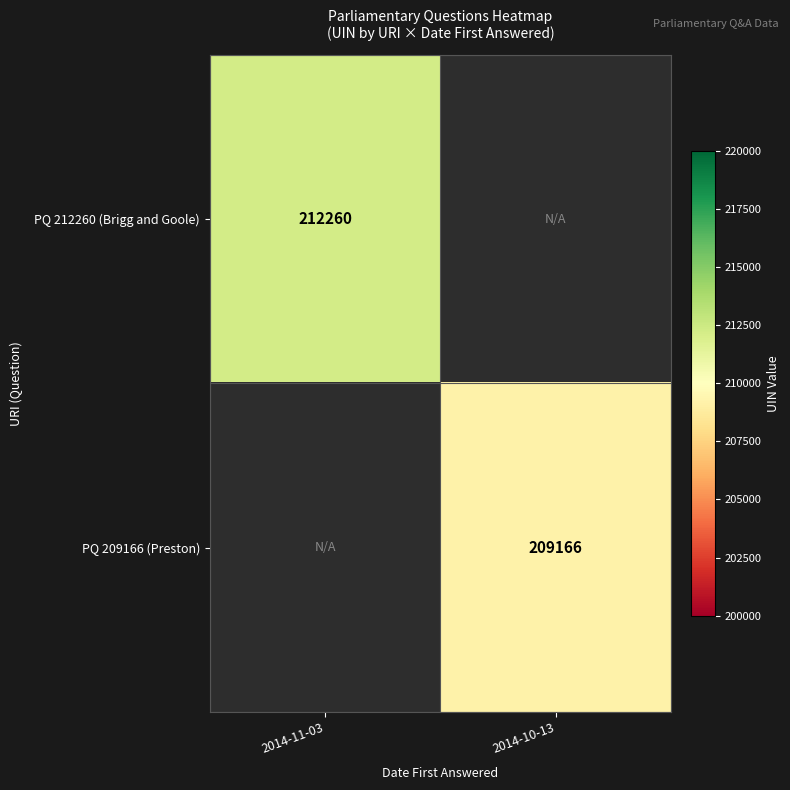

Is the value of PQ 212260 (Brigg and Goole) at 2014-11-03 greater than the value of PQ 209166 (Preston) at 2014-10-13?

Yes